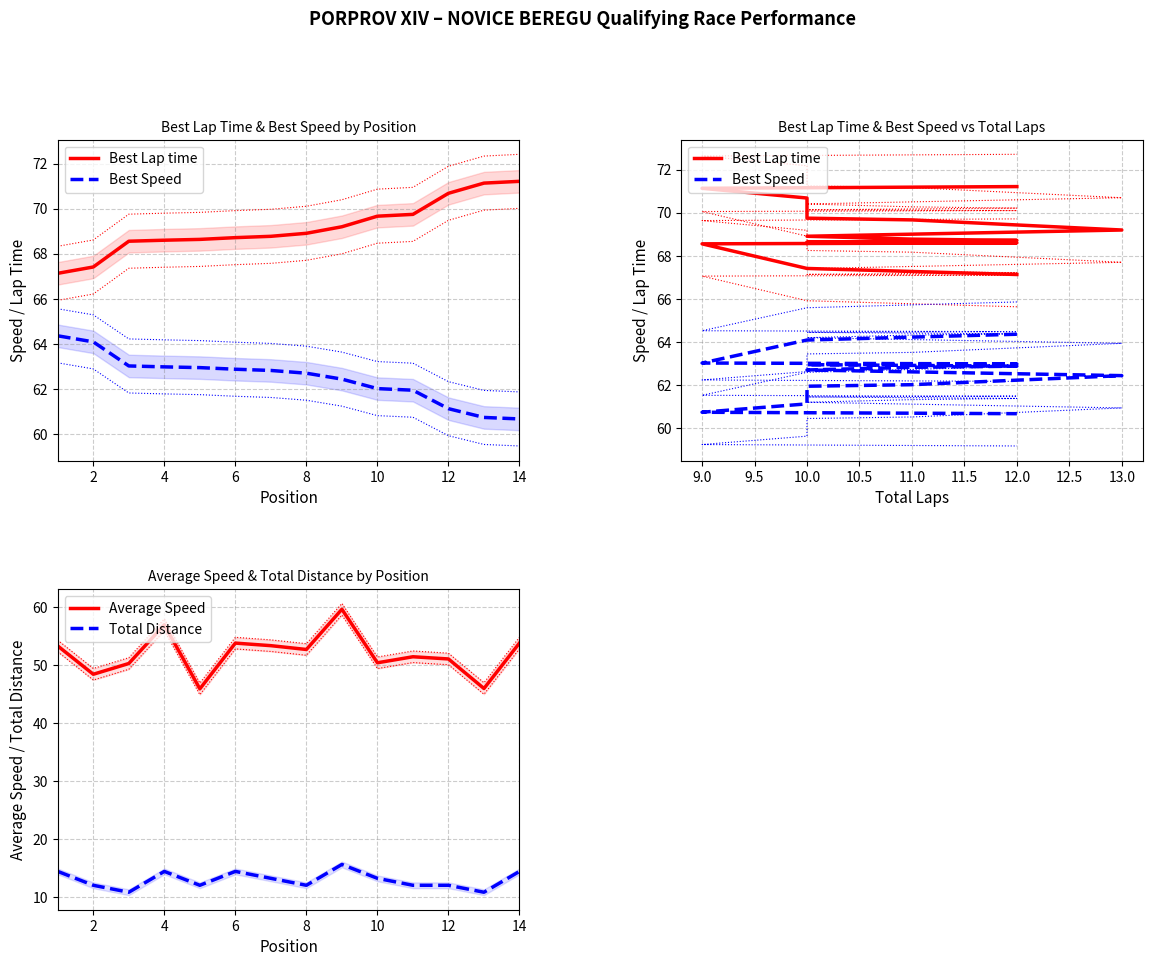

At how many categories does at least one series exceed 12?

14